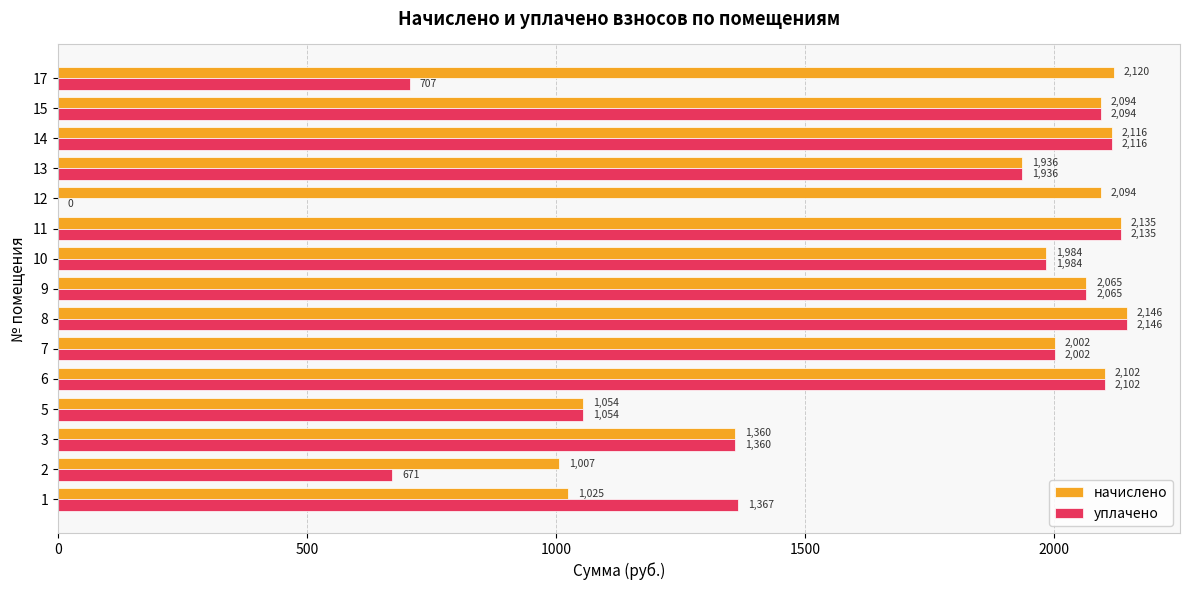

Is it true that уплачено equals 2145.8 at 8?

True